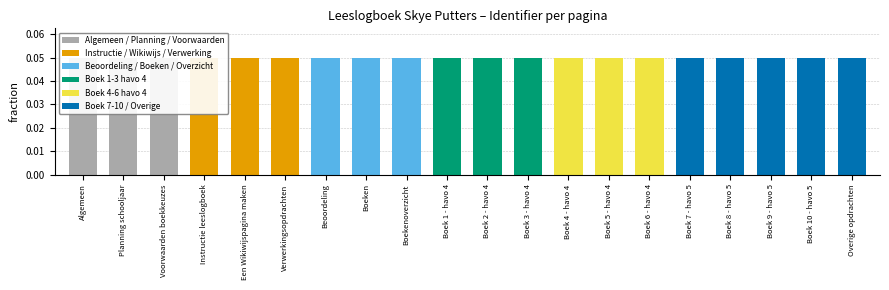

The value at Overige opdrachten is 0.1. True or false?

False